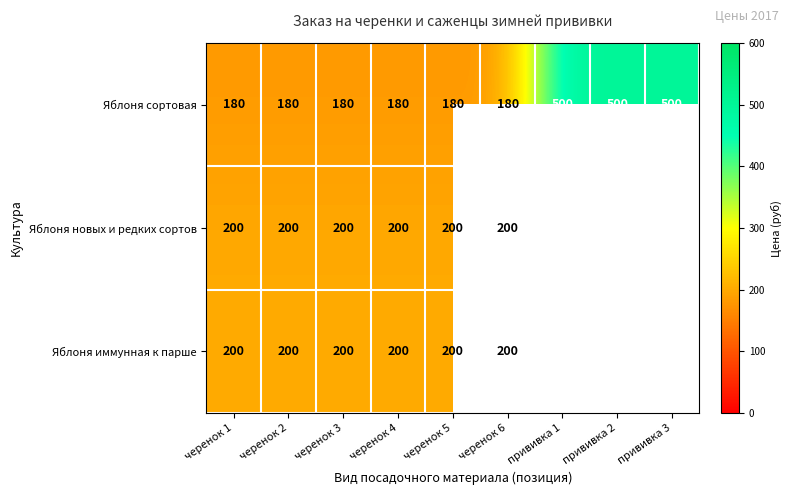

Read the Яблоня сортовая value at прививка 3, to the nearest 50.

500